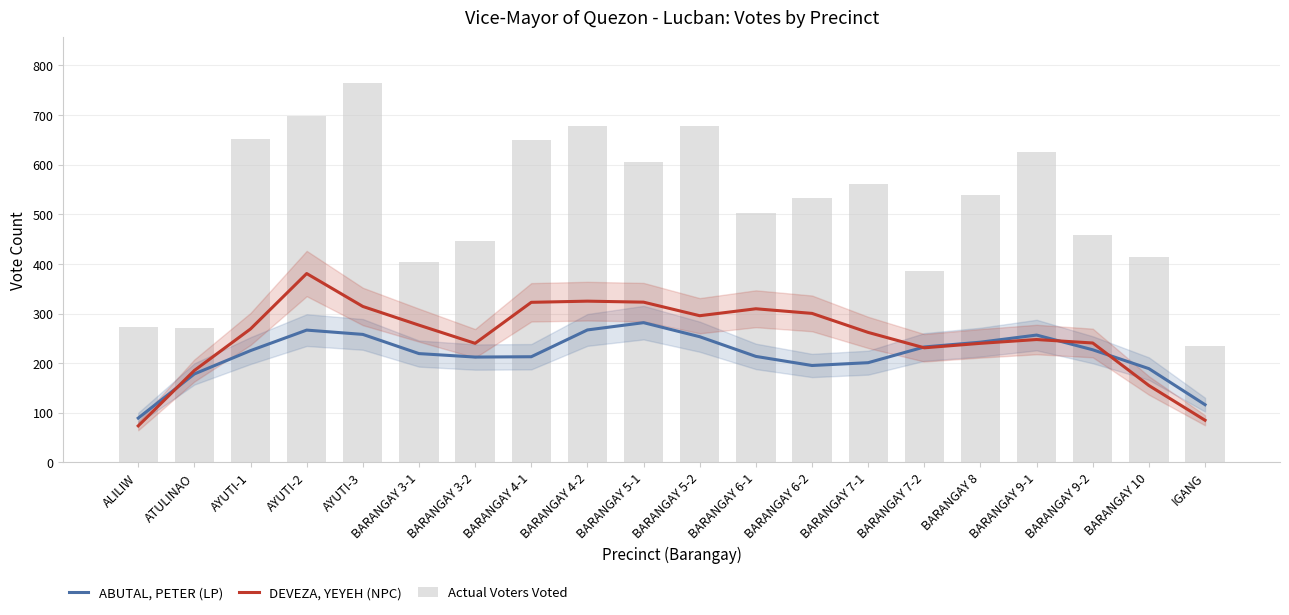

What is the value of the DEVEZA, YEYEH (NPC) bar at the 14th from the left?

262.0